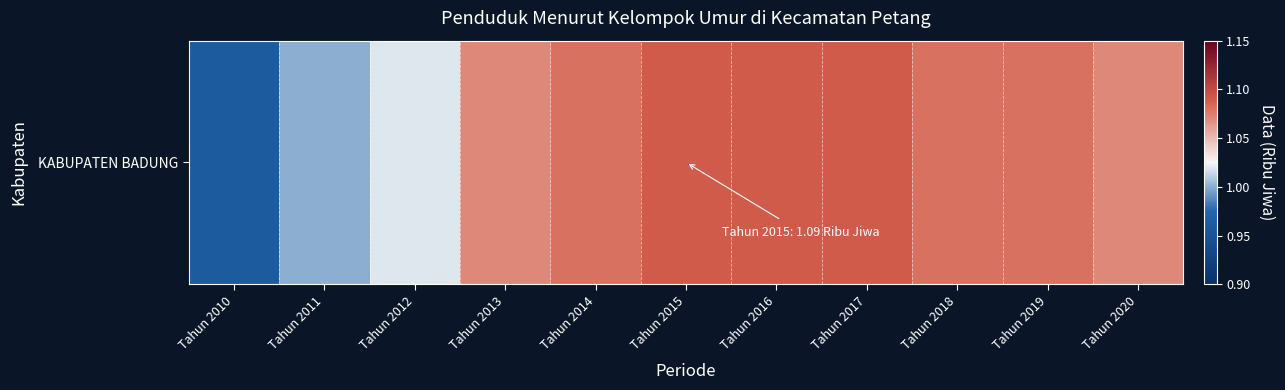

How many distinct data groups are displayed?

1